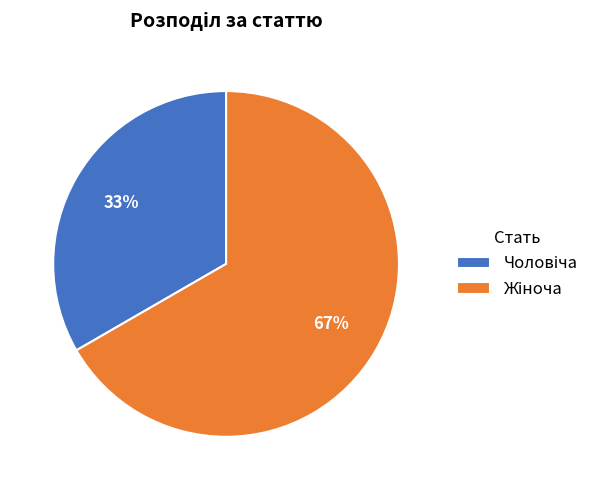

To the nearest percent, what is the average slice percentage?

50%